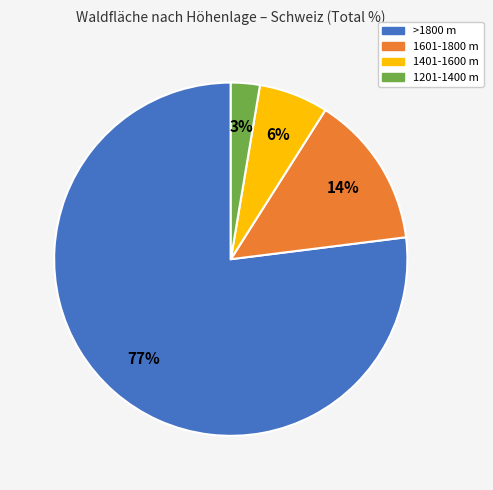

What percentage is the >1800 m slice, to the nearest percent?

77%